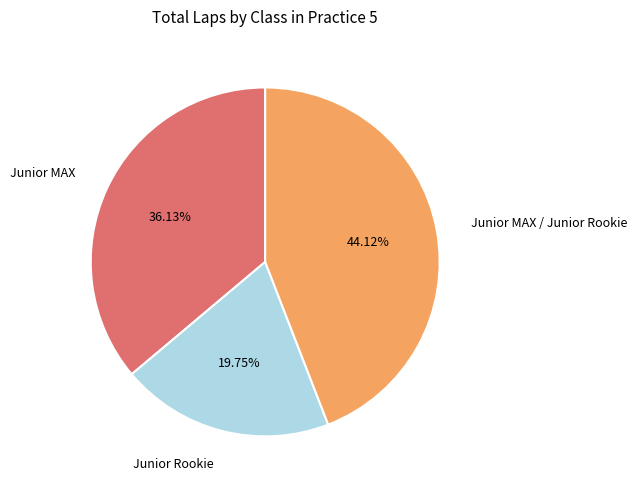

How many slices are in this pie chart?

3